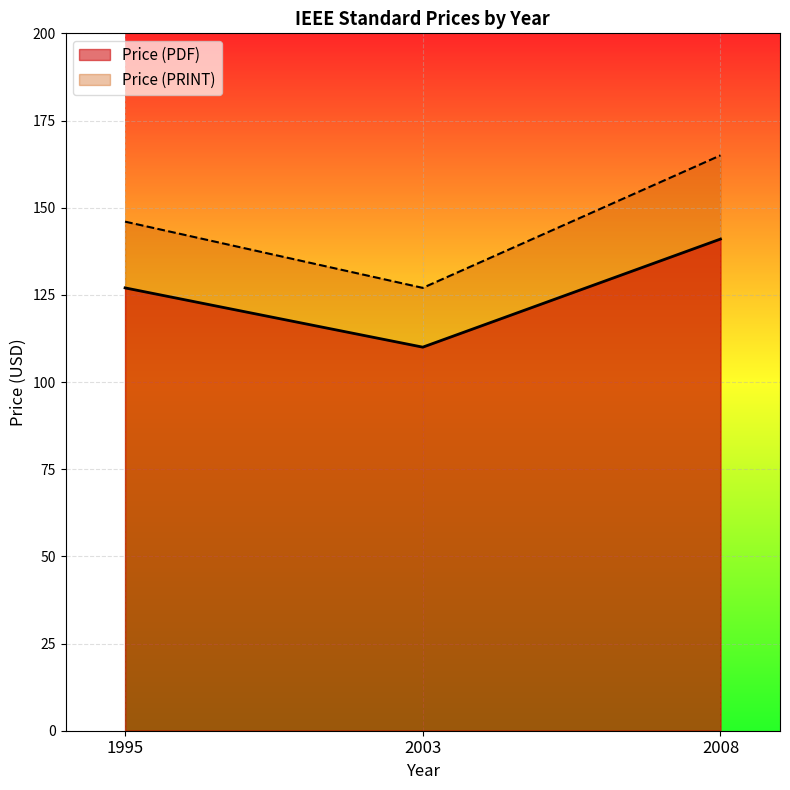

What value does the Price (PDF) series have at 2008, to the nearest 5?

140